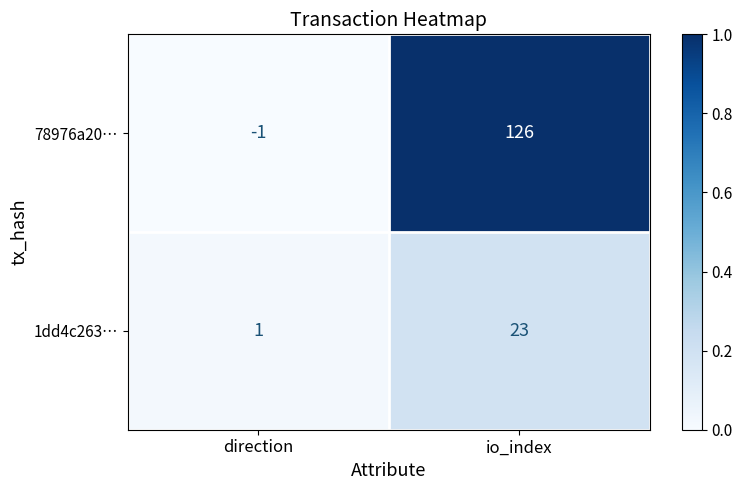

Which series has the largest total across all categories?

78976a20…